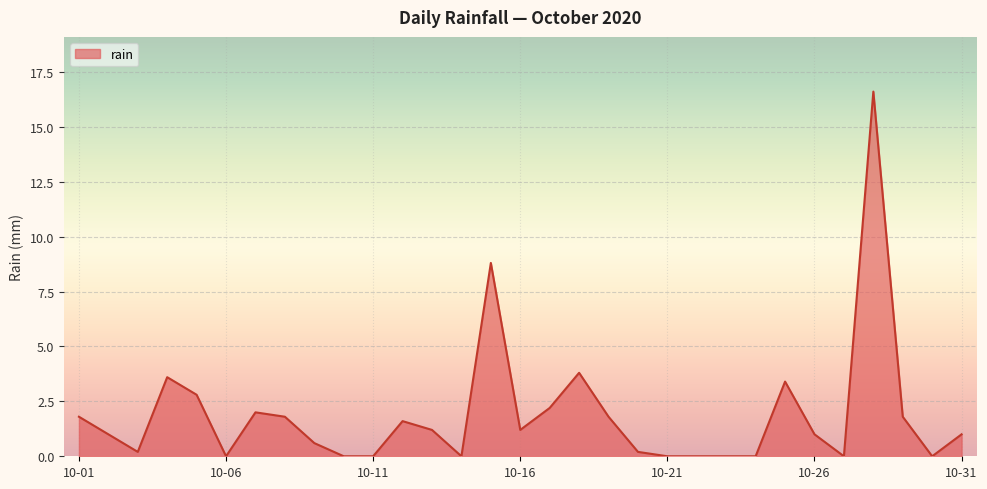

What is the maximum value shown in the chart?

16.6